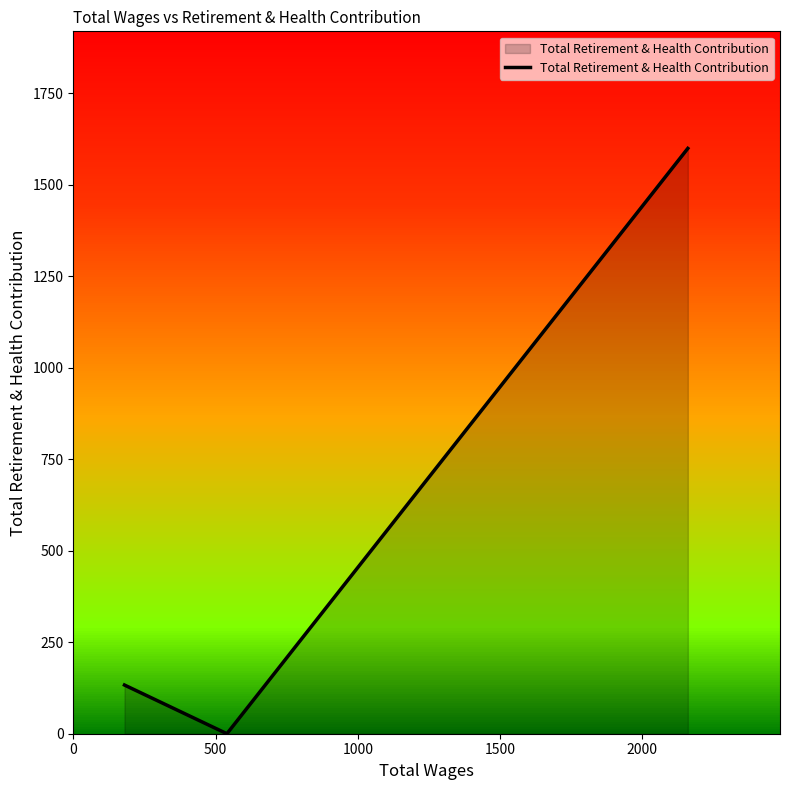

What is the difference between the values at 1500 and 0?

1466